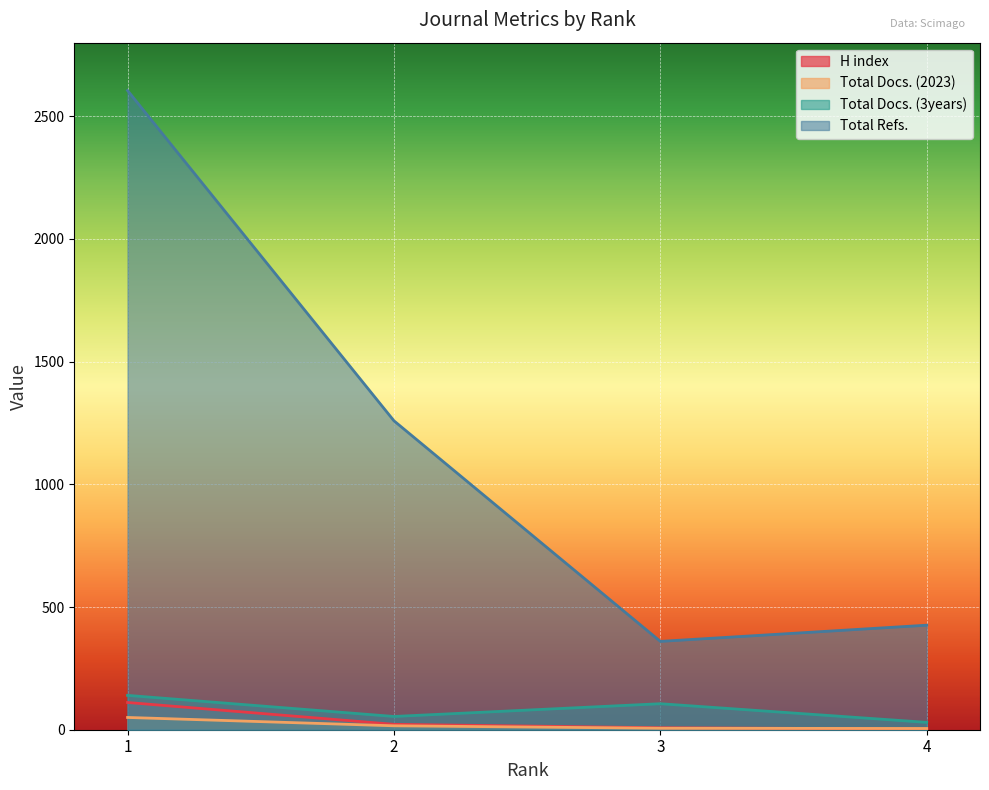

Which label corresponds to the largest value in the chart?

1